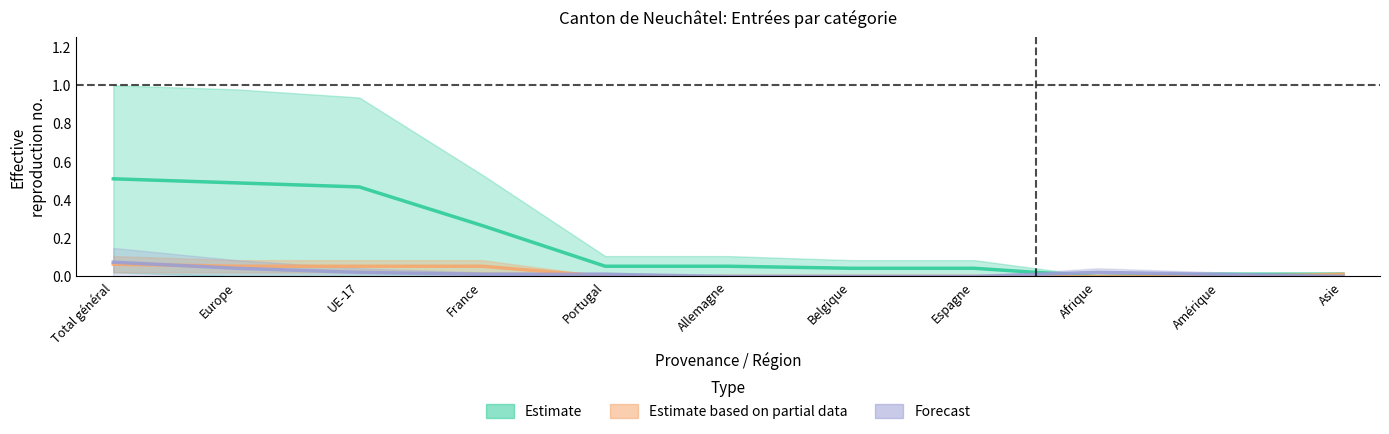

At how many categories does at least one series exceed 0?

11